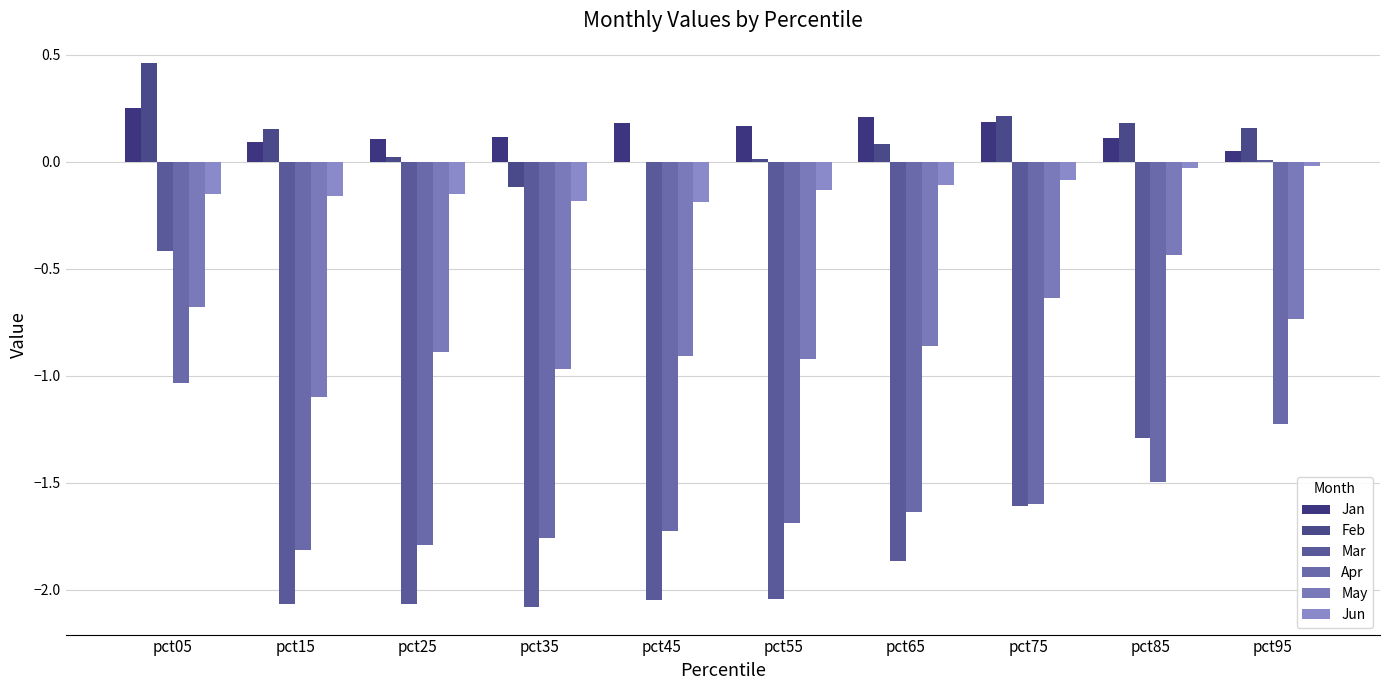

Which category has the highest value in the Jun series?

pct95